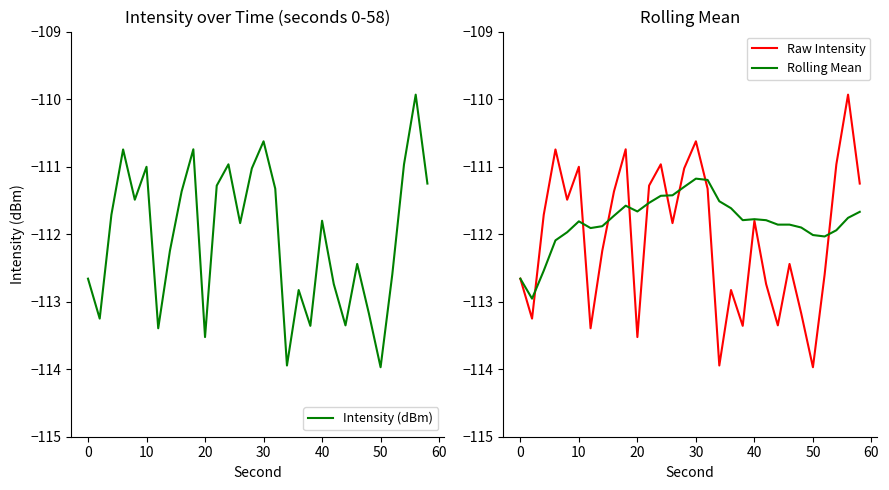

True or false: Rolling Mean has a value of -156.8 at 10.

False